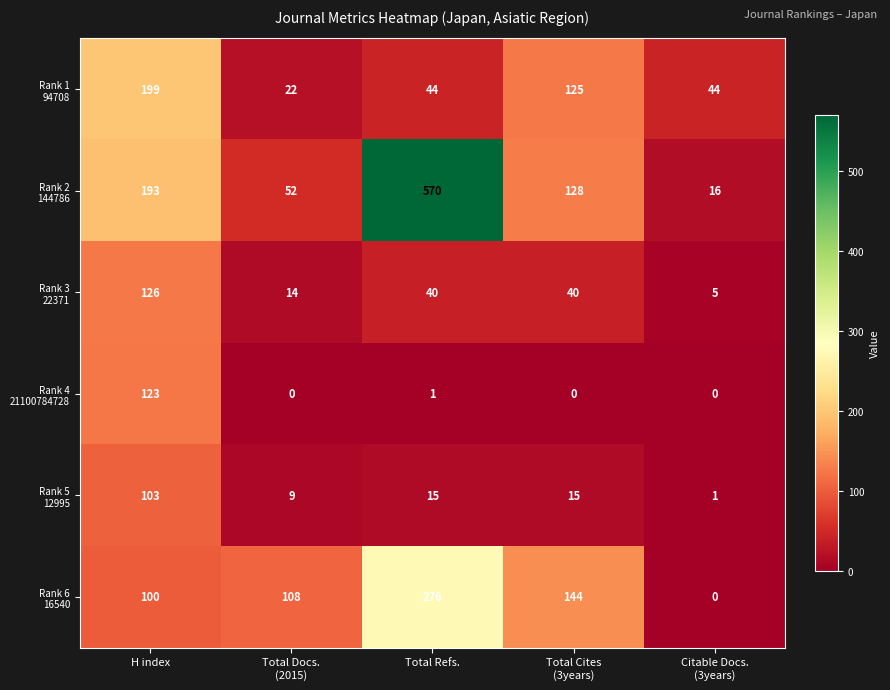

Which label corresponds to the largest value in the chart?

Total Refs.